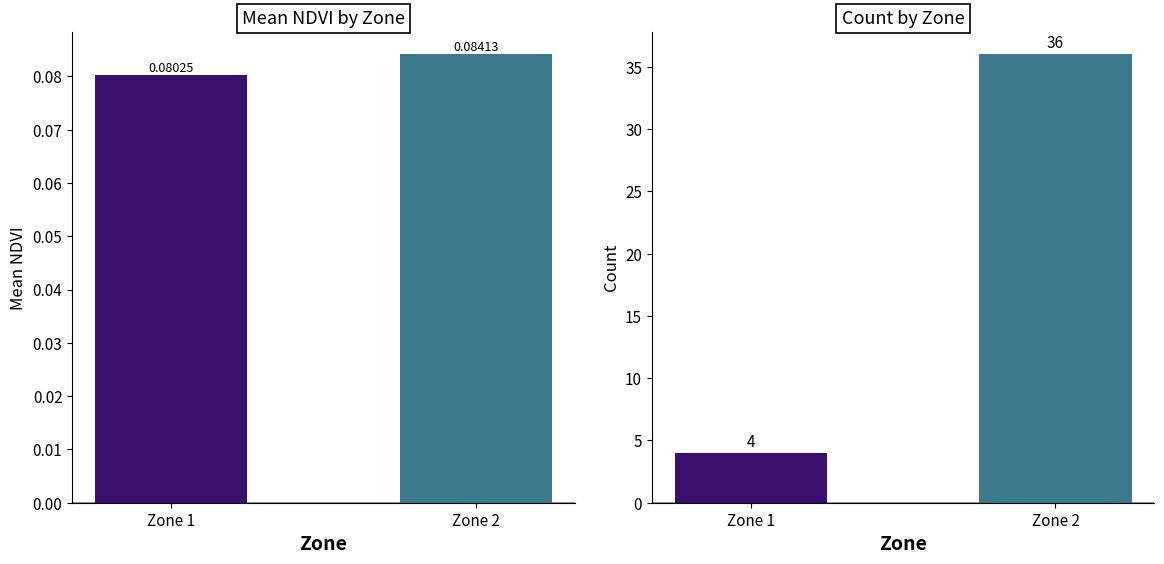

Is it true that Count equals 15.1 at Zone 2?

False